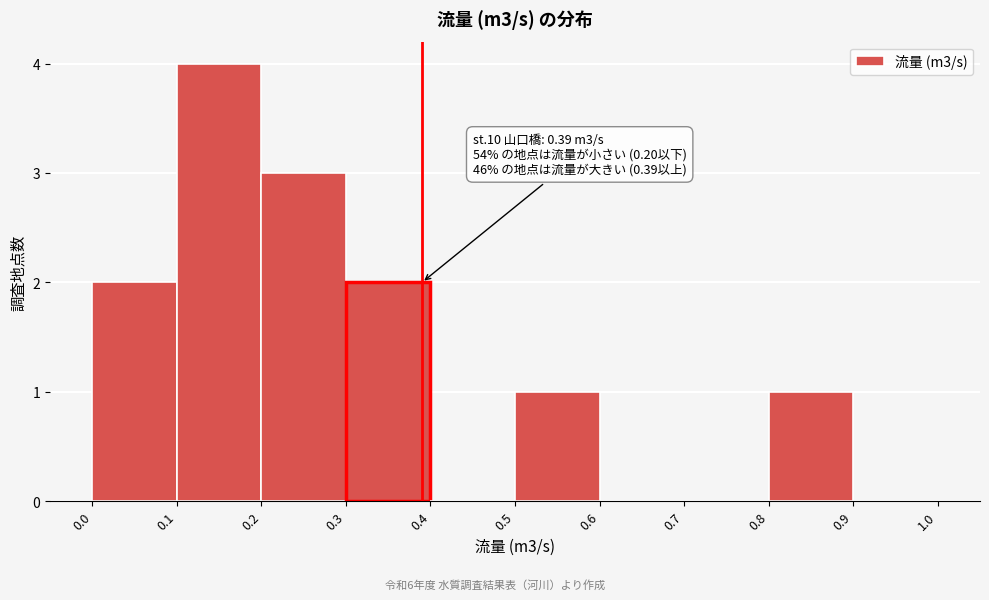

Which range on the x-axis has the tallest bar?

0.1 to 0.2